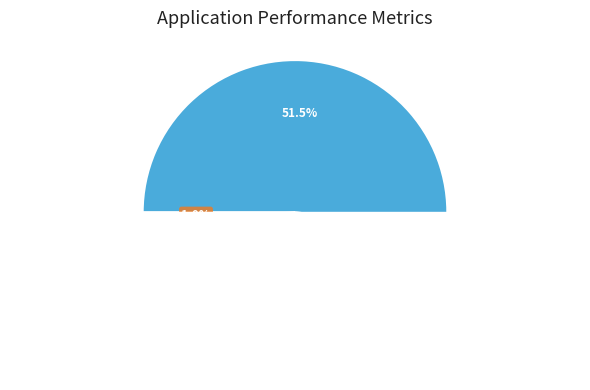

To the nearest percent, what percentage of the pie is 11?

6%